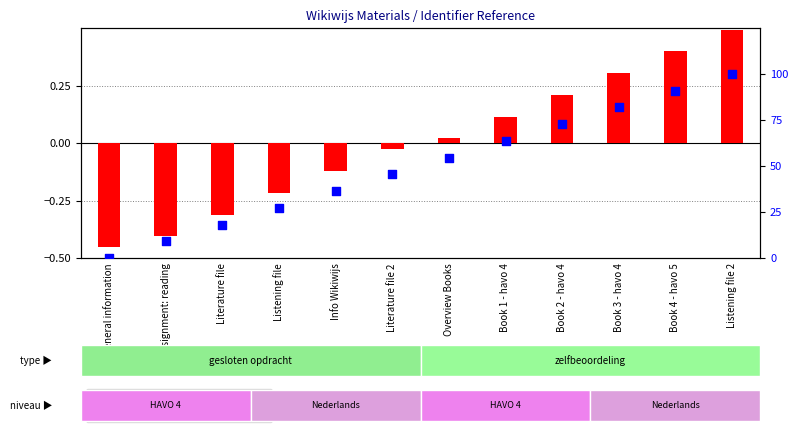

Which series has the largest total across all categories?

percentile rank within the sample